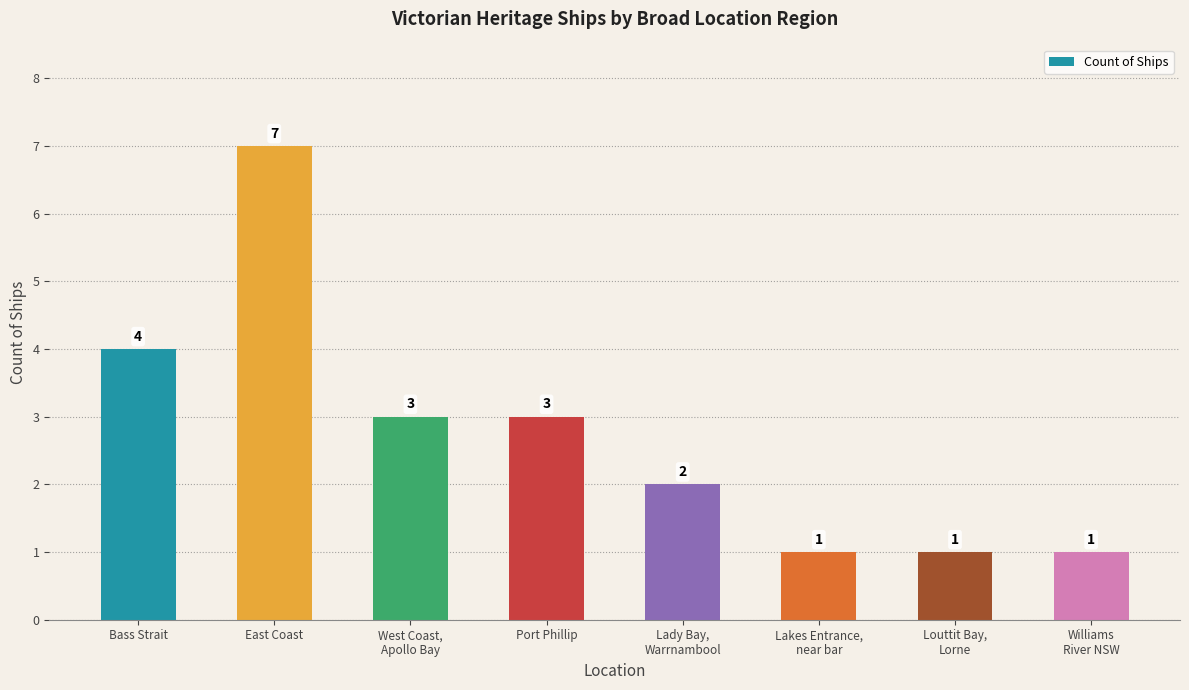

Reading left to right, list all the values displayed in this chart.

4	7	3	3	2	1	1	1